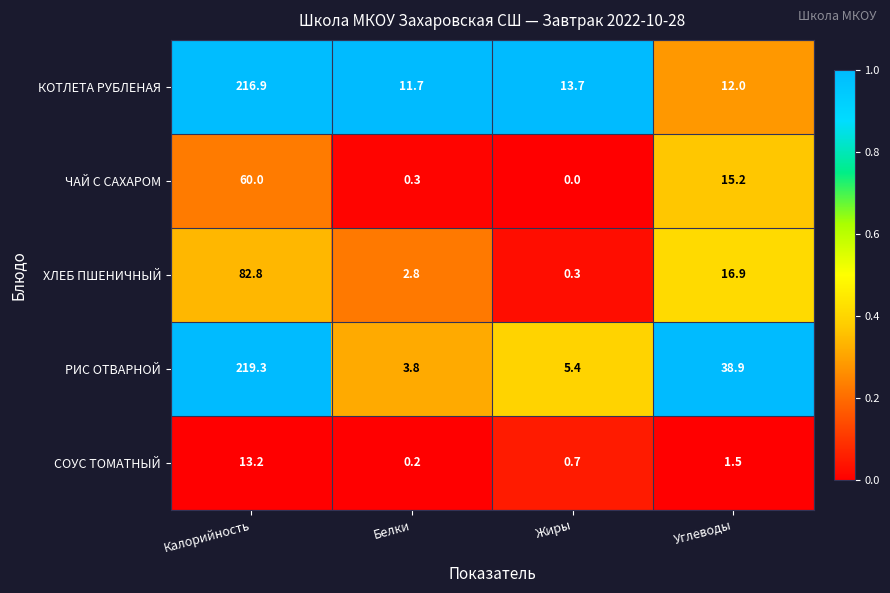

What is the total value across all series at Жиры?

20.1